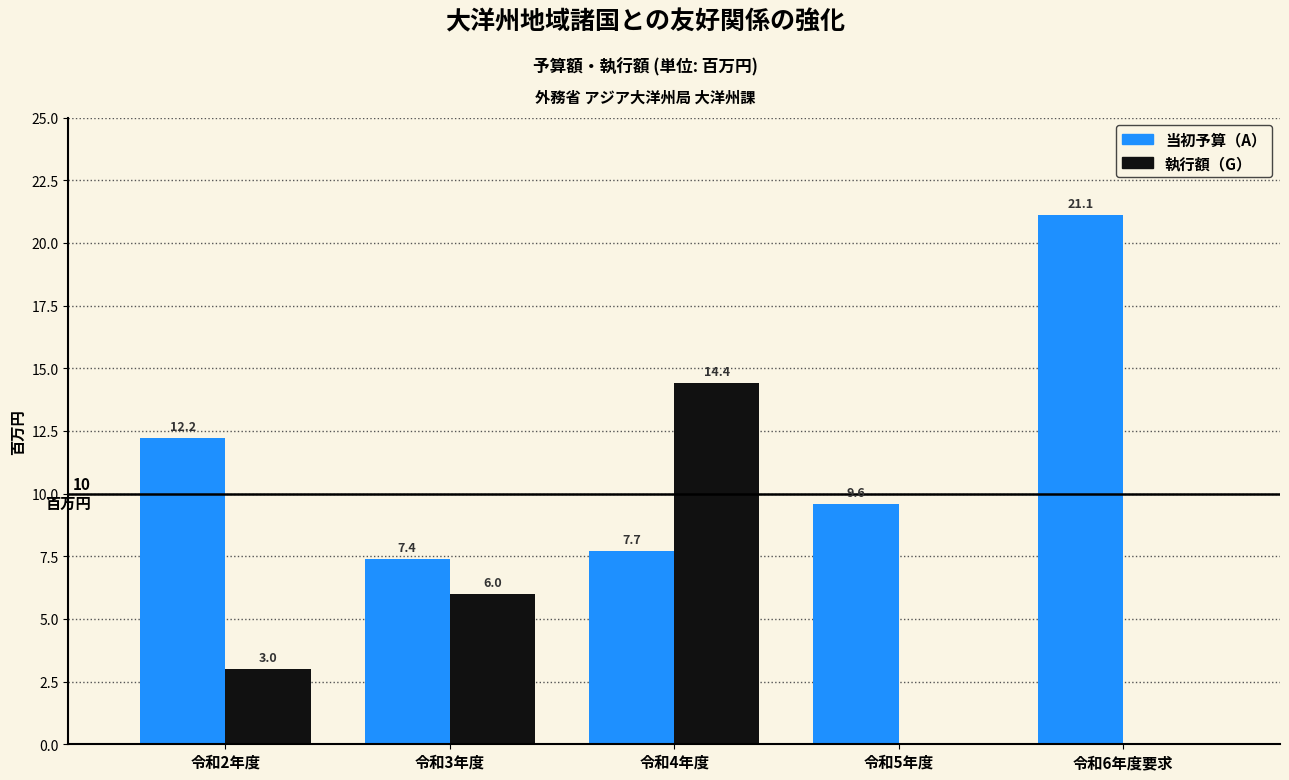

Reading left to right, list all the values displayed in this chart.

当初予算: 令和2年度=12.2	令和3年度=7.4	令和4年度=7.7	令和5年度=9.6	令和6年度要求=21.1
執行額: 令和2年度=3.0	令和3年度=6.0	令和4年度=14.4	令和5年度=0.0	令和6年度要求=0.0